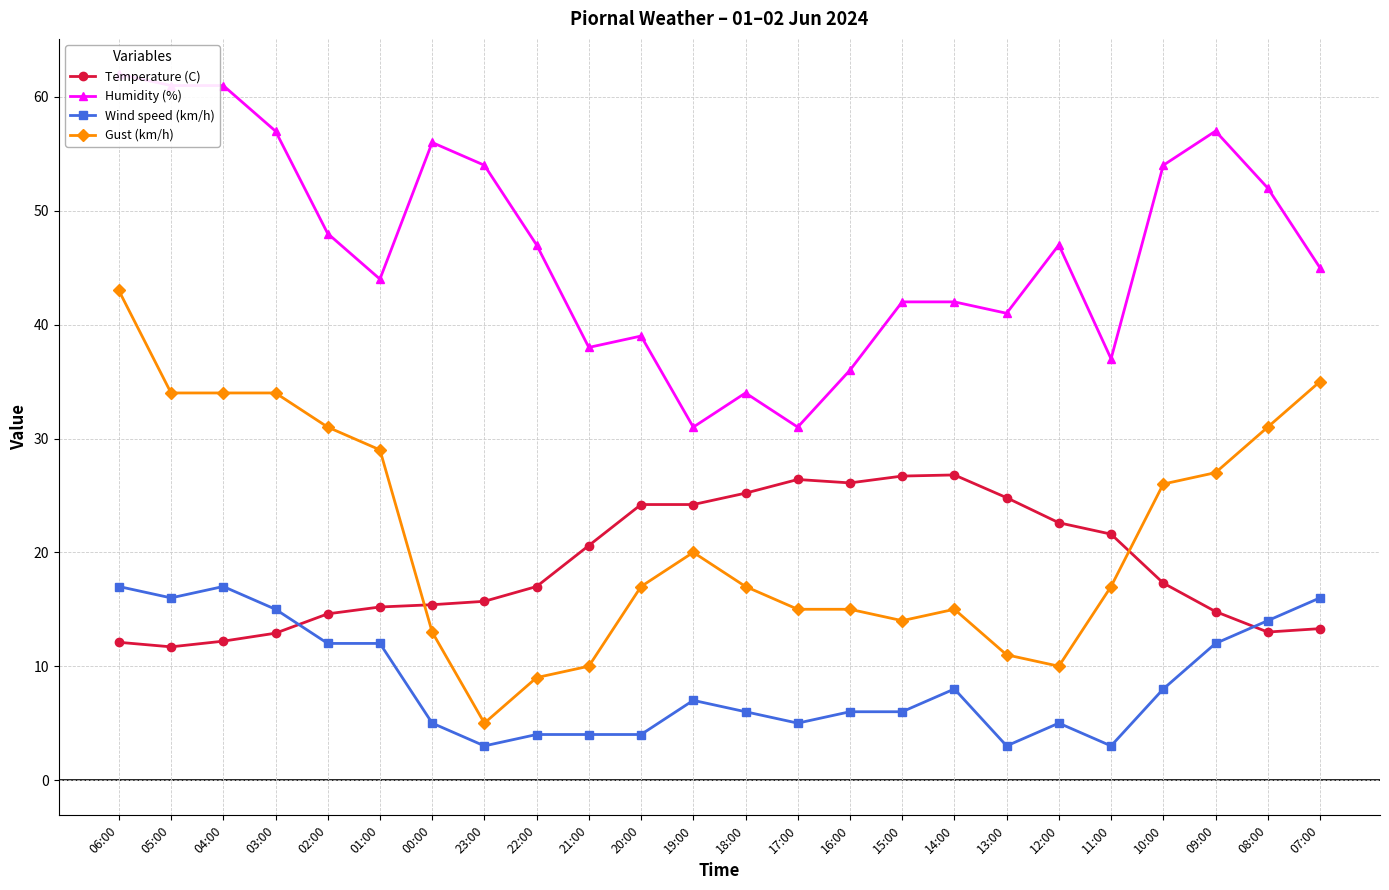

True or false: Gust (km/h) and Humidity (%) cross at least once.

False